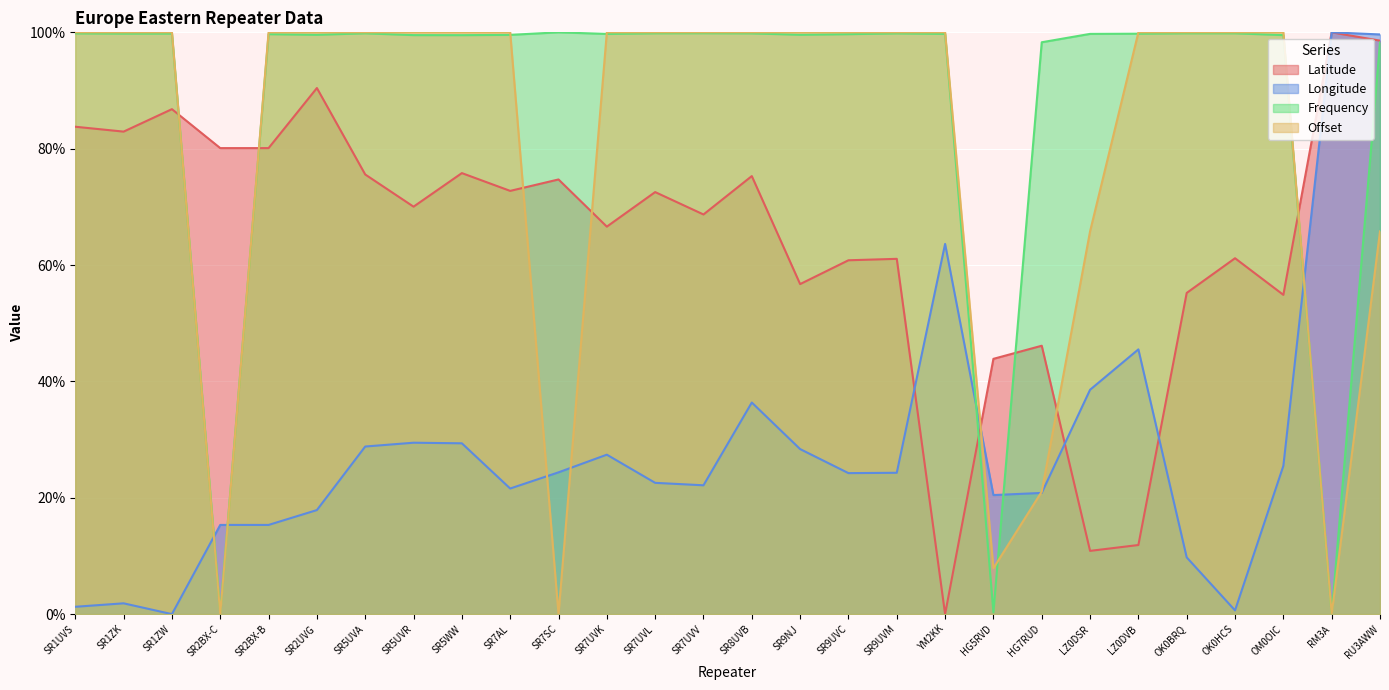

What is the label of the 11th point from the right?

SR9UVM